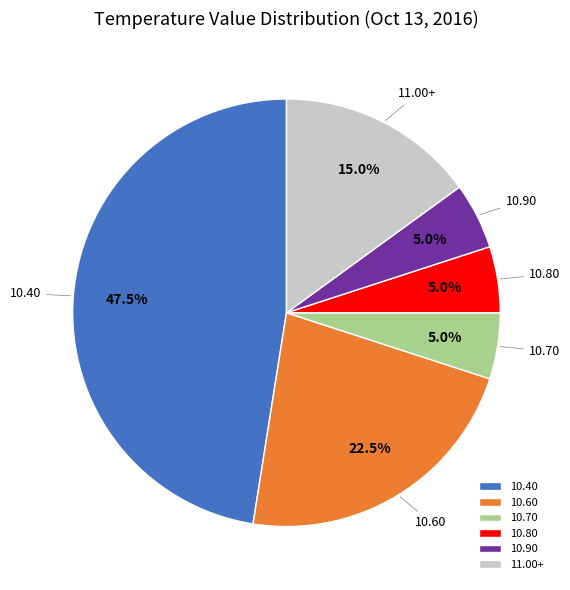

Does 10.60 account for over 50% of the chart?

No